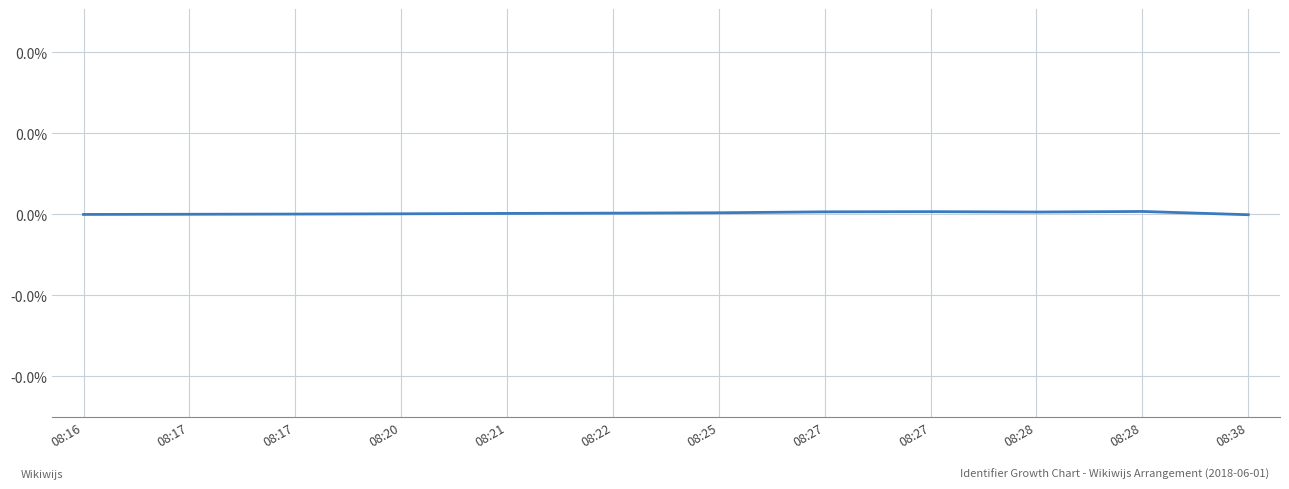

How many points are higher than both their immediate neighbors (excluding endpoints)?

2